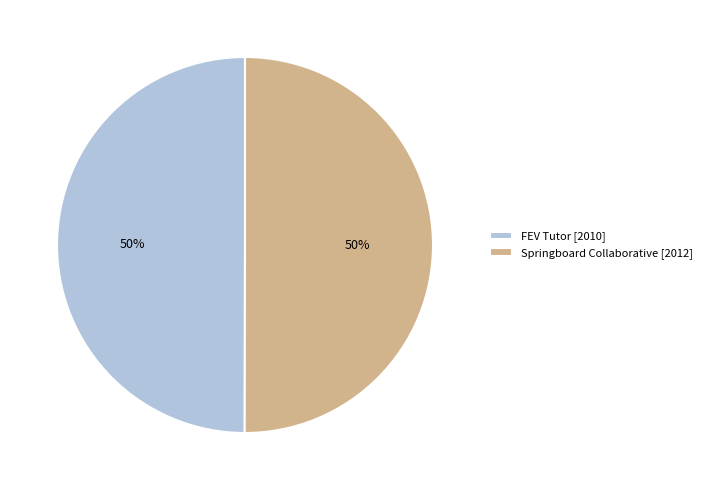

Approximately how many times larger is the value at FEV Tutor [2010] compared to Springboard Collaborative [2012]?

1.0